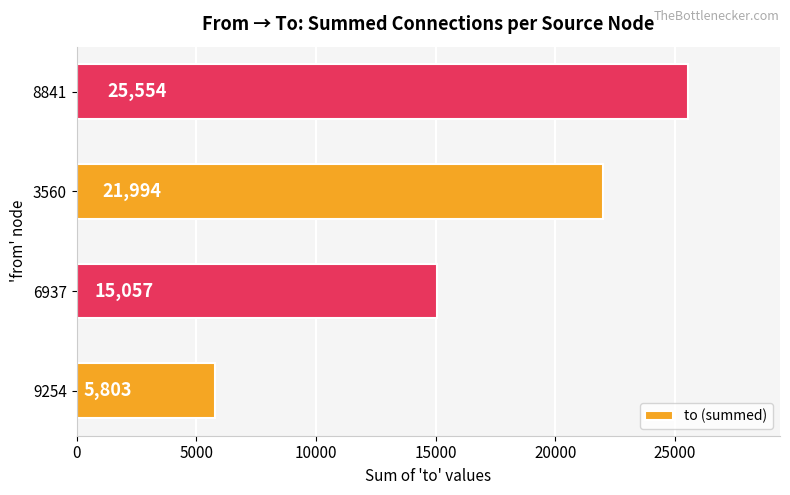

Reading bottom to top, transcribe all the data shown in this chart.

5803	15057	21994	25554